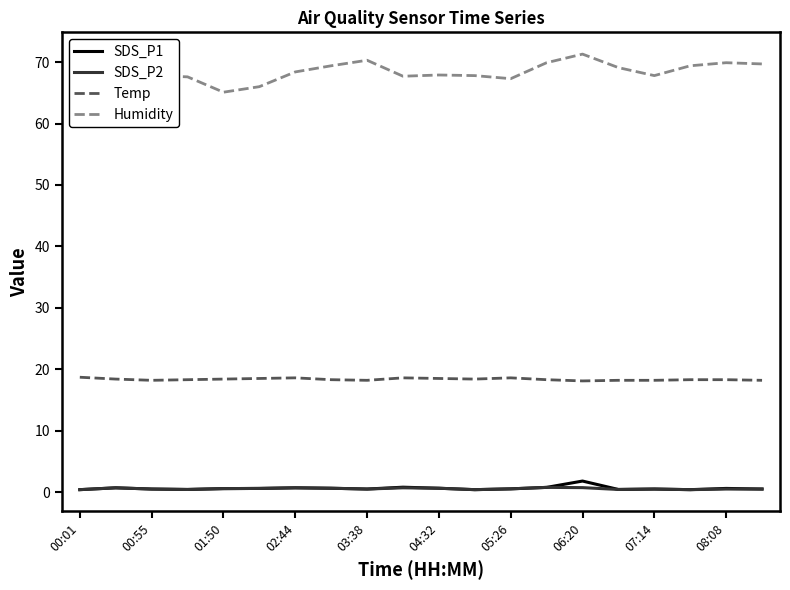

Which series has the largest total across all categories?

Humidity